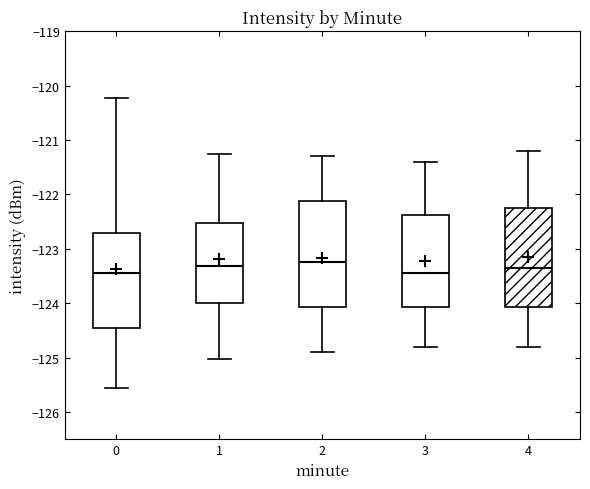

Reading left to right, read every box against the y-axis: the position of its median line, the range the box covers, and the ends of its whiskers. The values are not printed on the chart, so give them approximately, as read against the axis.

0: median -123.4, box -124.5 to -122.7, whiskers -125.6 to -120.2
1: median -123.3, box -124.0 to -122.5, whiskers -125.0 to -121.3
2: median -123.2, box -124.1 to -122.1, whiskers -124.9 to -121.3
3: median -123.4, box -124.1 to -122.4, whiskers -124.8 to -121.4
4: median -123.3, box -124.1 to -122.2, whiskers -124.8 to -121.2